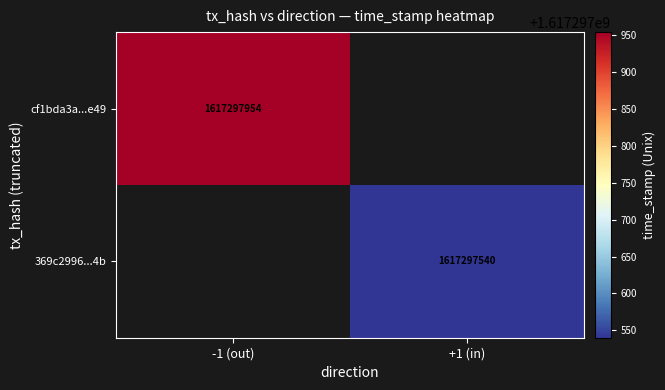

Is it true that cf1bda3a...e49 equals 1617297954 at -1 (out)?

True